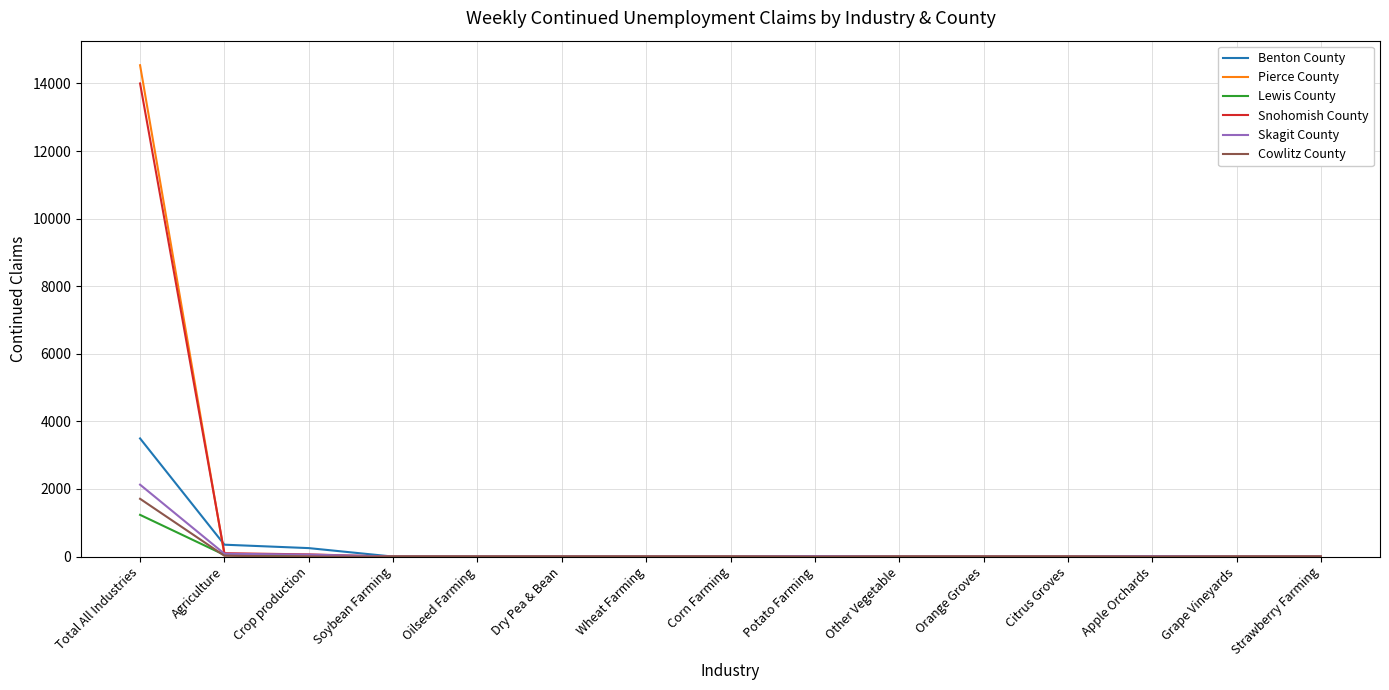

At which category is the sum across all series the highest?

Total All Industries